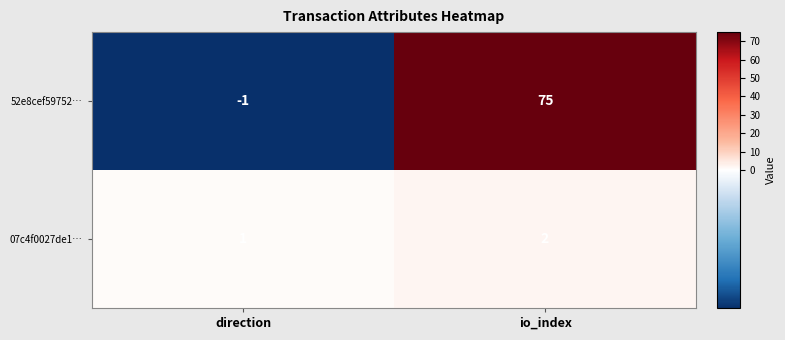

What is the sum of all 07c4f0027de1… values?

3